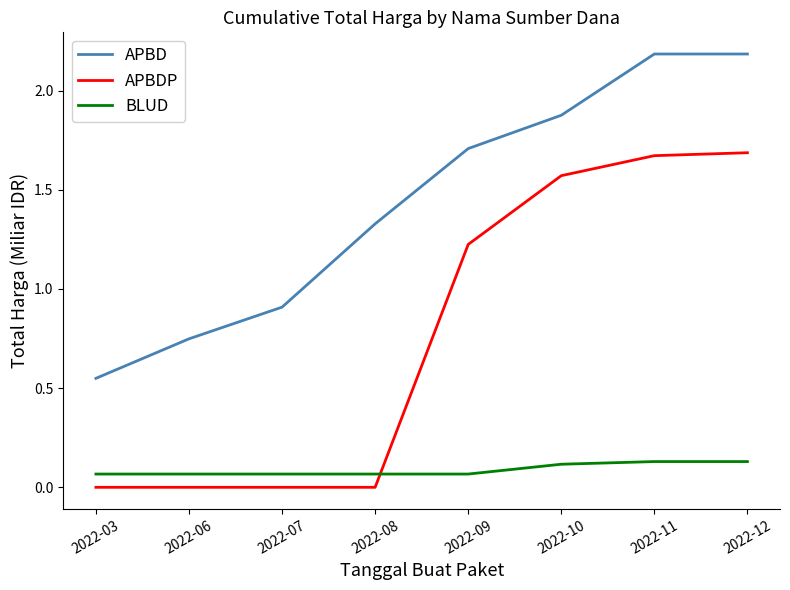

Where is APBD nearest to the value 1?

2022-07